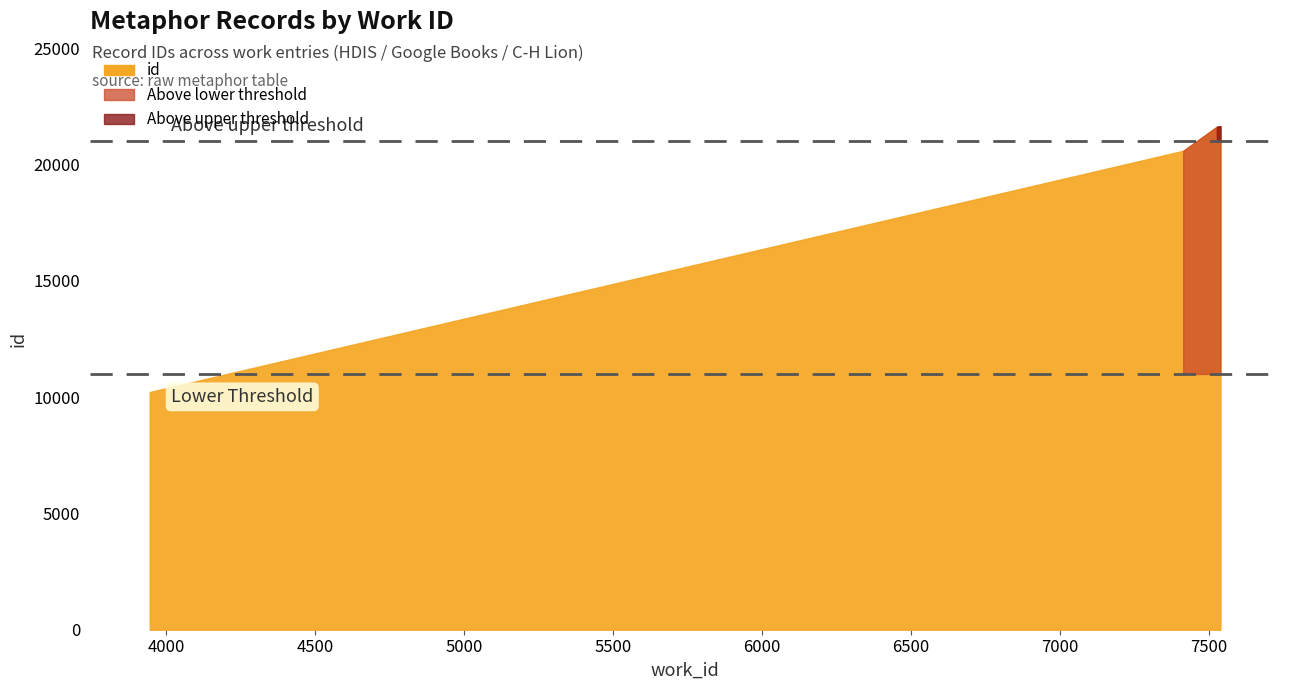

Reading left to right, list all the values displayed in this chart.

3944=10223	7413=20597	7413=20599	7526=21633	7538=21653